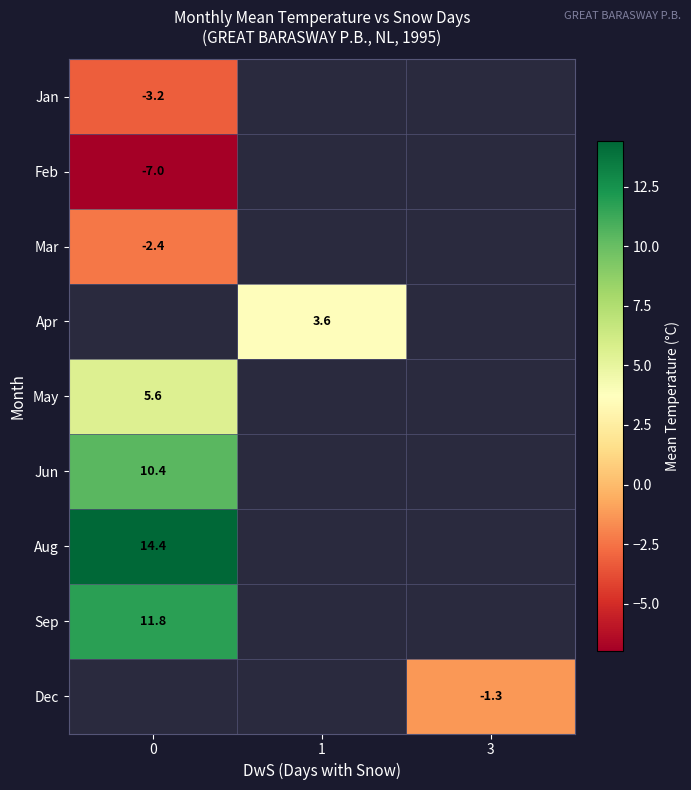

How many positive values does the row_3 series have?

1